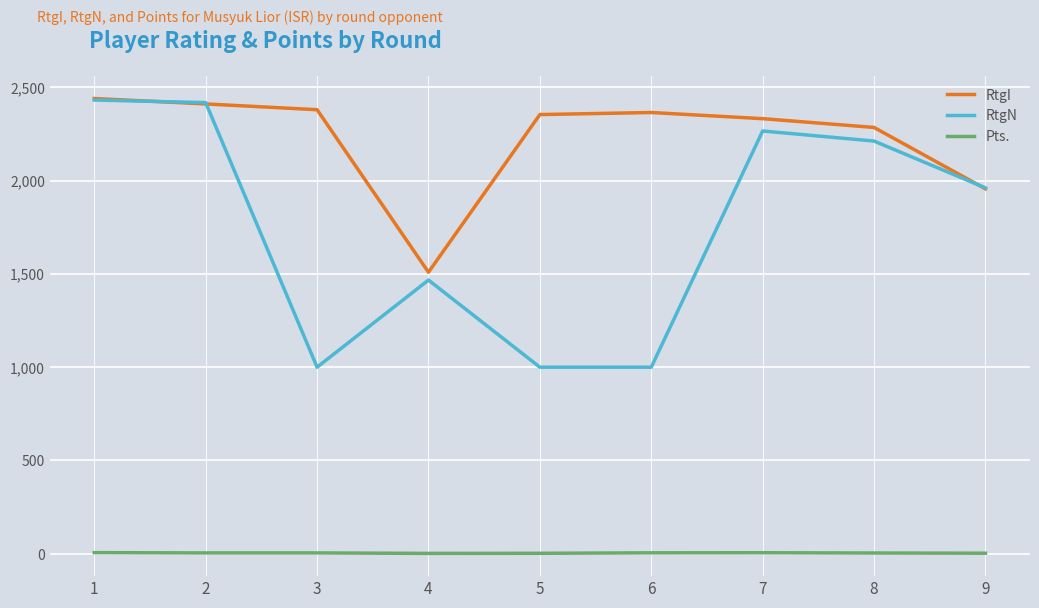

Read the RtgI value at 6.

2365.0